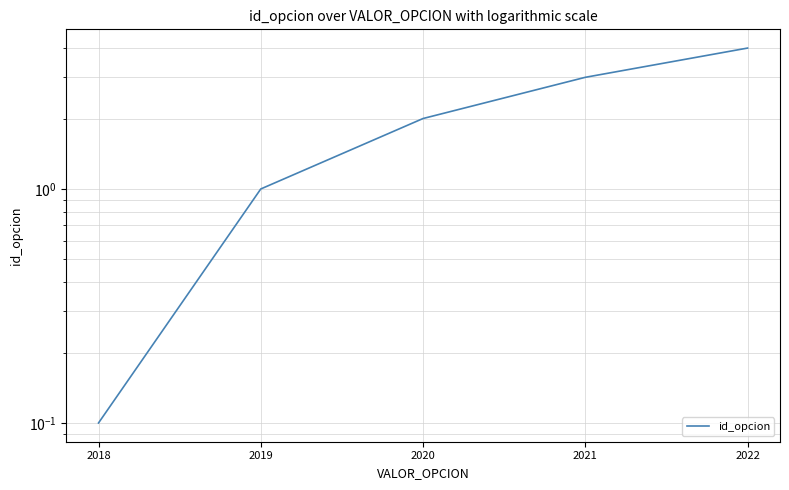

How many data points are above 2?

2